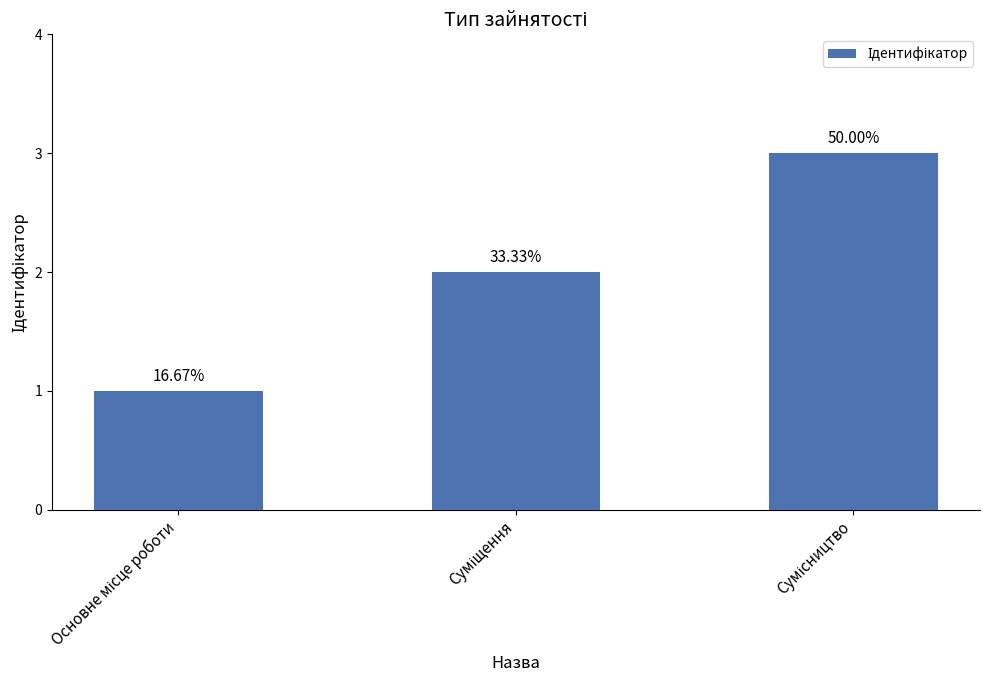

Reading left to right, what are all the values shown in this chart?

Основне місце роботи=1	Суміщення=2	Сумісництво=3